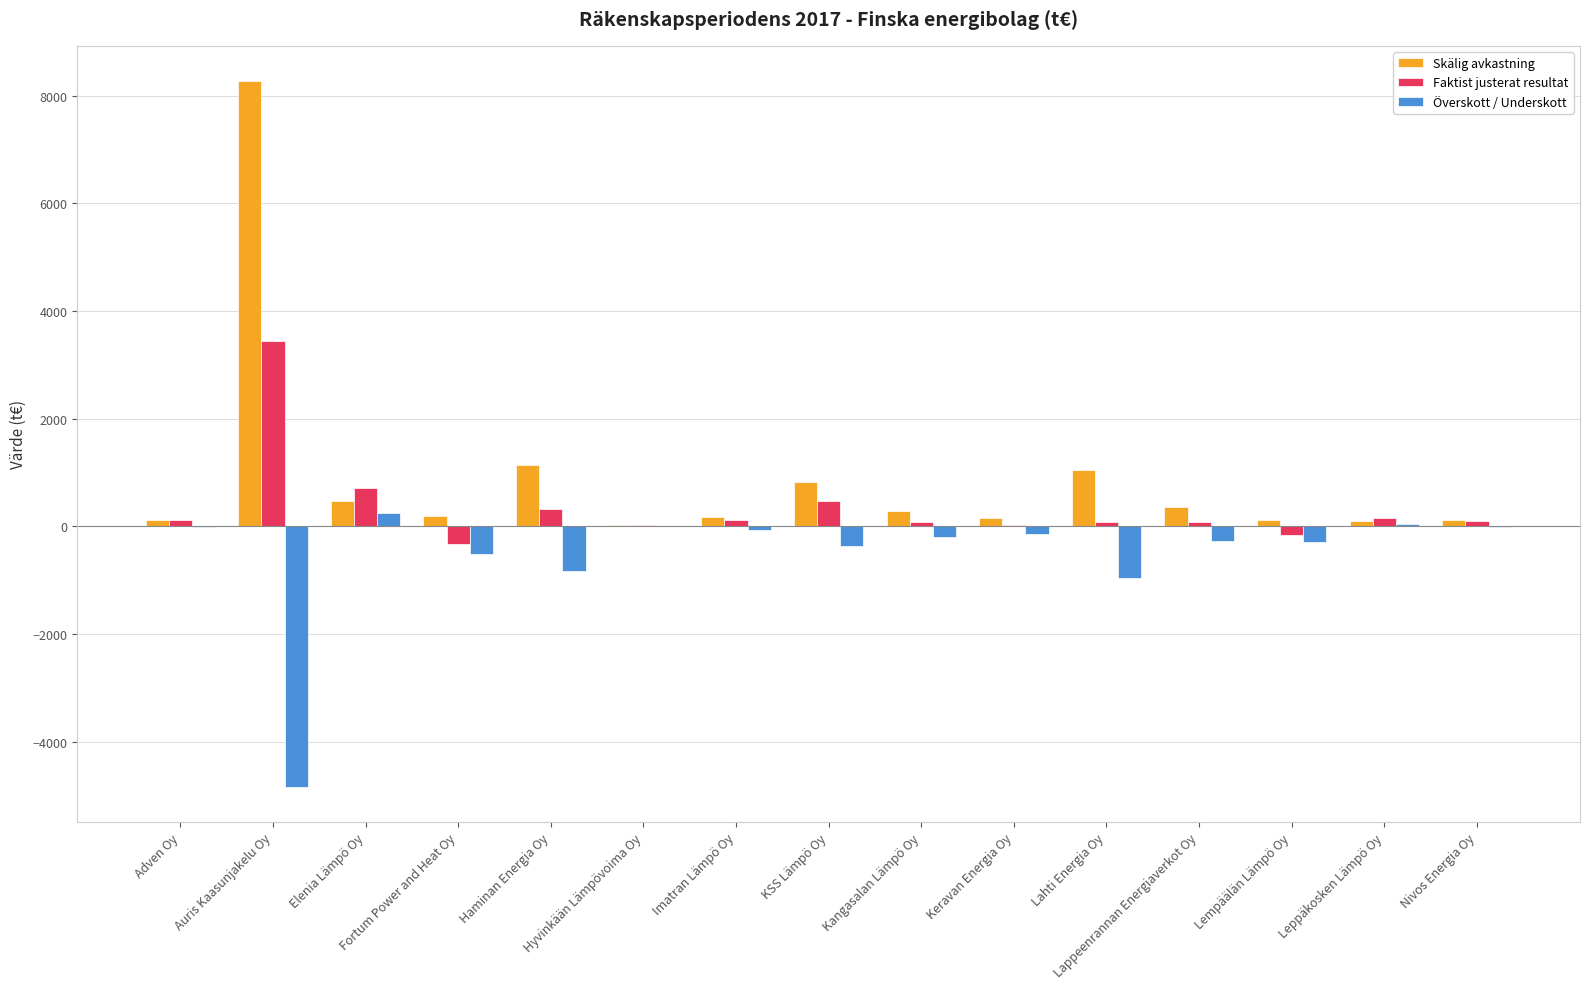

What is the maximum value shown in the chart?

8275.0